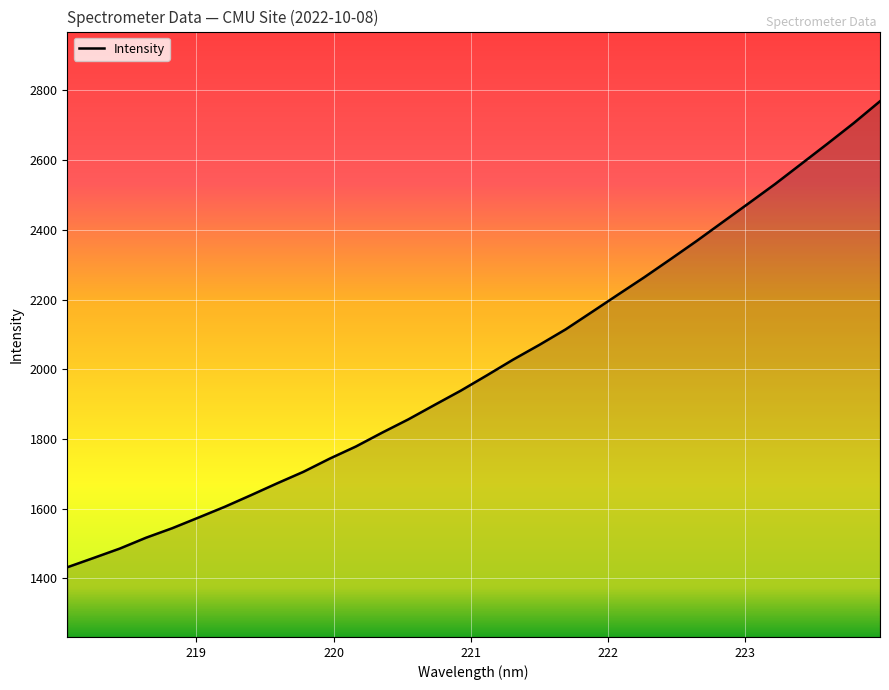

What is the greatest value displayed?

2769.1